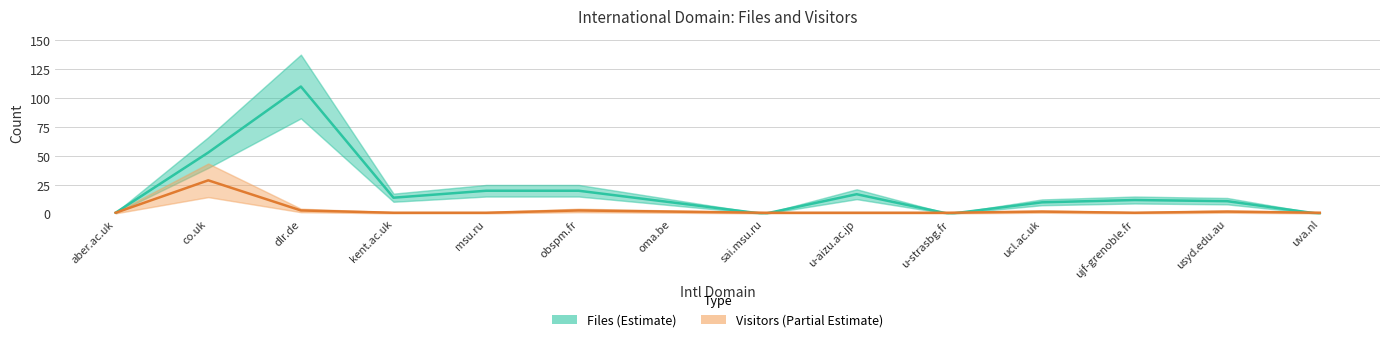

What is the difference between the highest and lowest values at dlr.de?

107